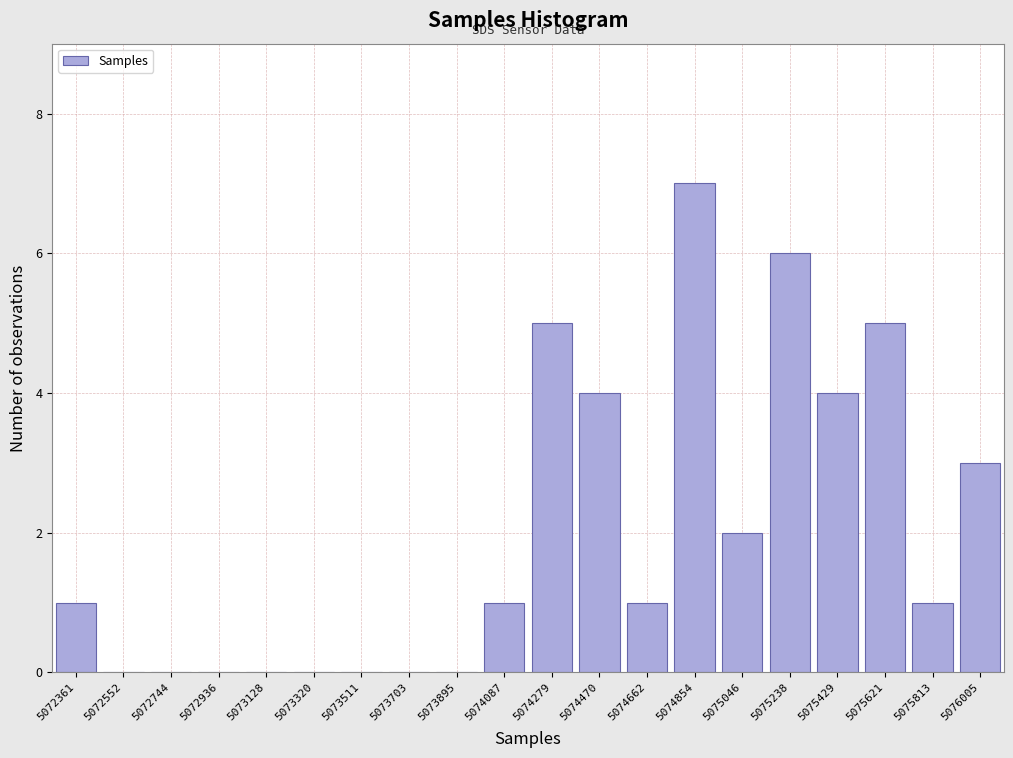

Reading right to left, what are all the values shown in this chart?

5076005=3	5075813=1	5075621=5	5075429=4	5075238=6	5075046=2	5074854=7	5074662=1	5074470=4	5074279=5	5074087=1	5073895=0	5073703=0	5073511=0	5073320=0	5073128=0	5072936=0	5072744=0	5072552=0	5072361=1